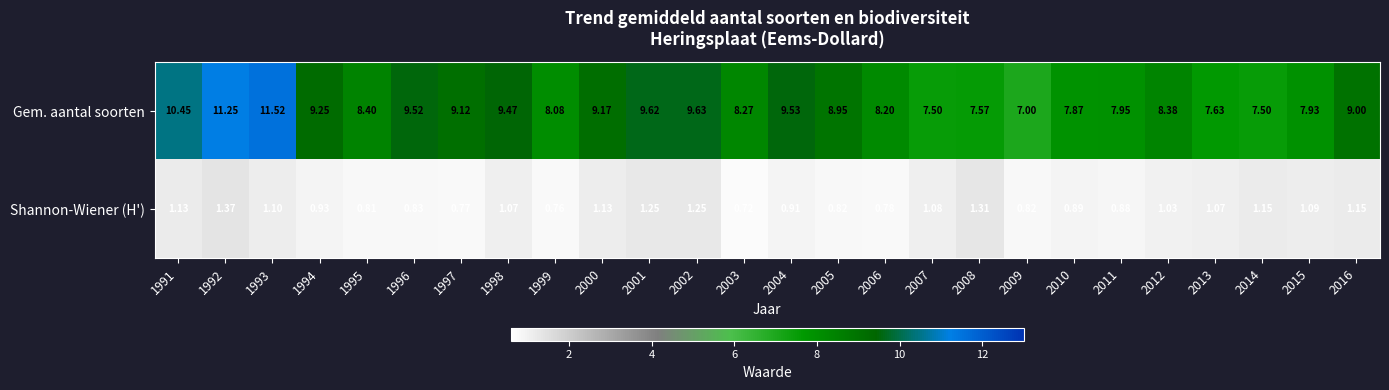

At 2009, list the series in order from largest to smallest.

Gem. aantal soorten, Shannon-Wiener (H')